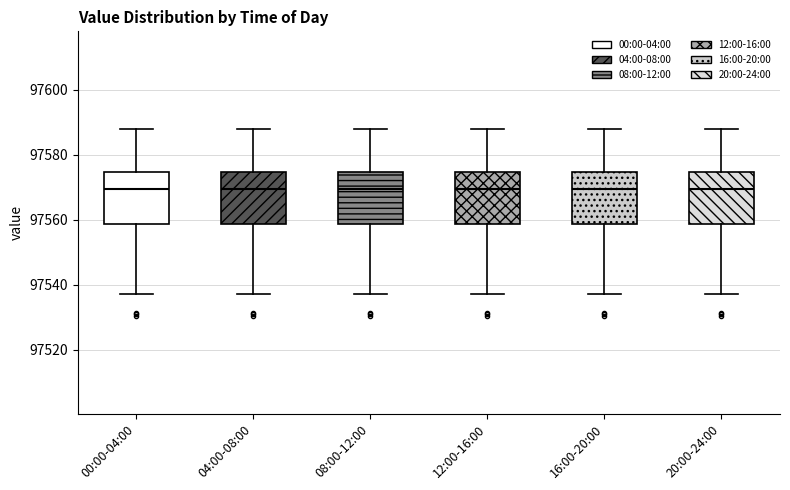

Where does the median line of the box for 12:00-16:00 sit on the y-axis? The values are not printed on the chart, so give them approximately, as read against the axis.

97570